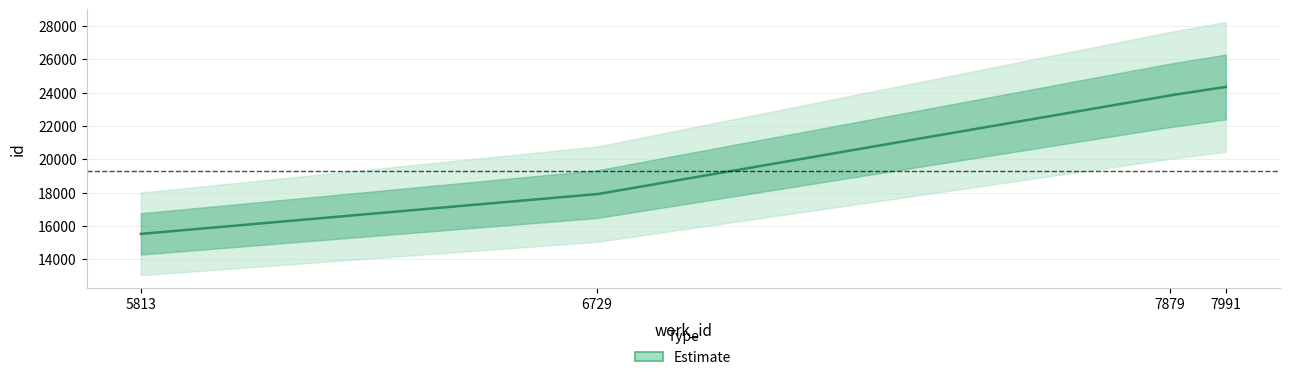

How many lines are shown in the chart?

1